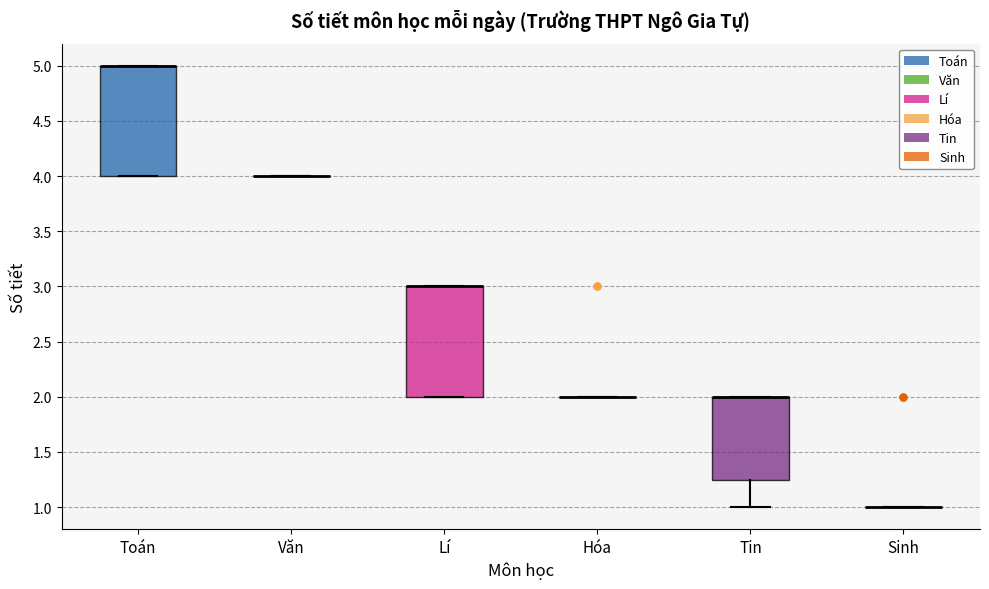

Reading left to right, transcribe this box plot: for each box, give where its median line is, the range the box spans, and where its two whiskers end, as read against the y-axis. The values are not printed on the chart, so give them approximately, as read against the axis.

Toán: median 5.00 (drawn on the box's upper edge), box 4.00 to 5.00, whiskers 4.00 to 5.00
Văn: box collapsed to a line at 4.00, whiskers 4.00 to 4.00
Lí: median 3.00 (drawn on the box's upper edge), box 2.00 to 3.00, whiskers 2.00 to 3.00
Hóa: box collapsed to a line at 2.00, whiskers 2.00 to 2.00
Tin: median 2.00 (drawn on the box's upper edge), box 1.25 to 2.00, whiskers 1.00 to 2.00
Sinh: box collapsed to a line at 1.00, whiskers 1.00 to 1.00